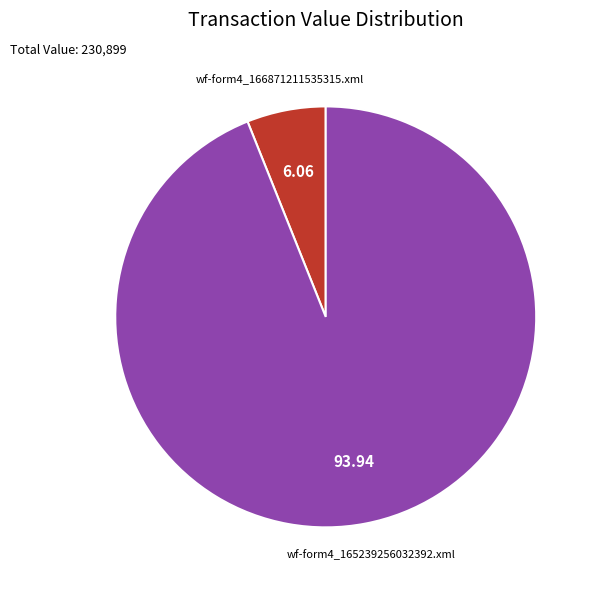

True or false: wf-form4_166871211535315.xml accounts for 6% of the total.

True